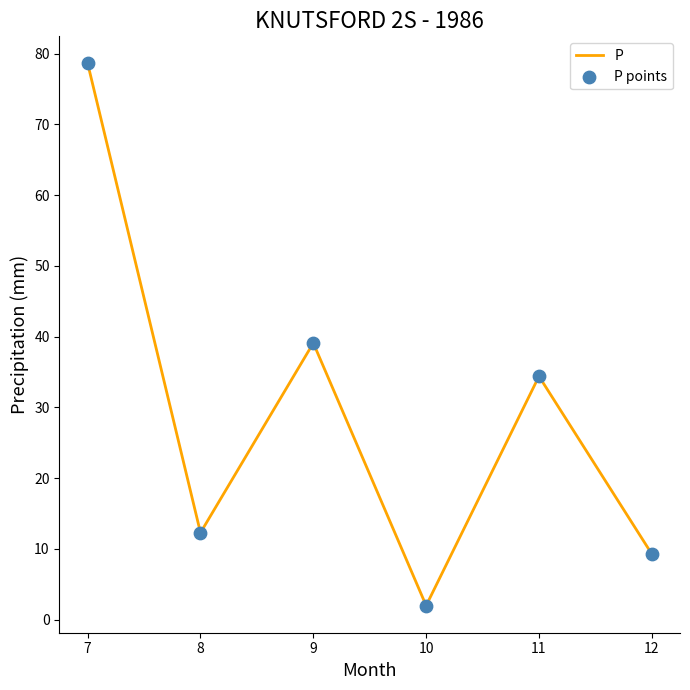

At which category does the data reach its first local valley?

8